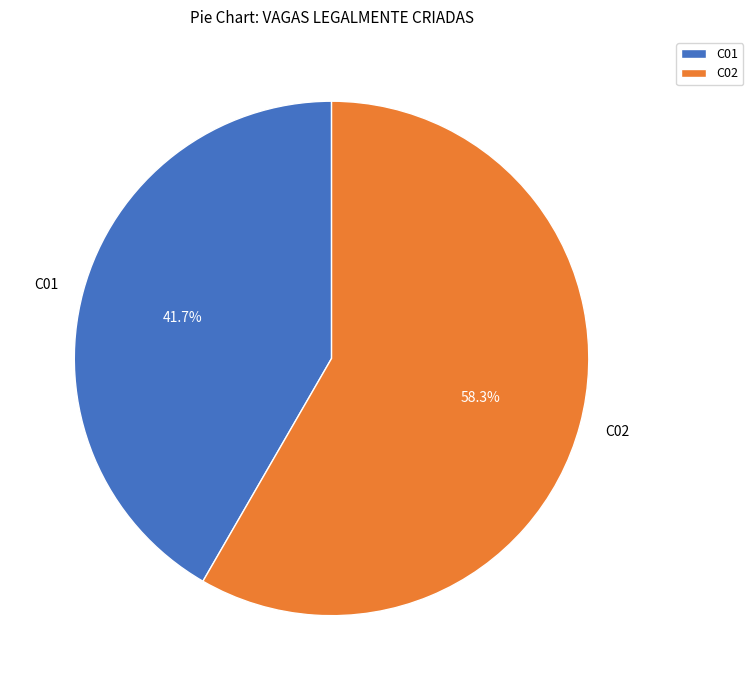

Combined, what portion of the pie is C01 and C02?

100.0%